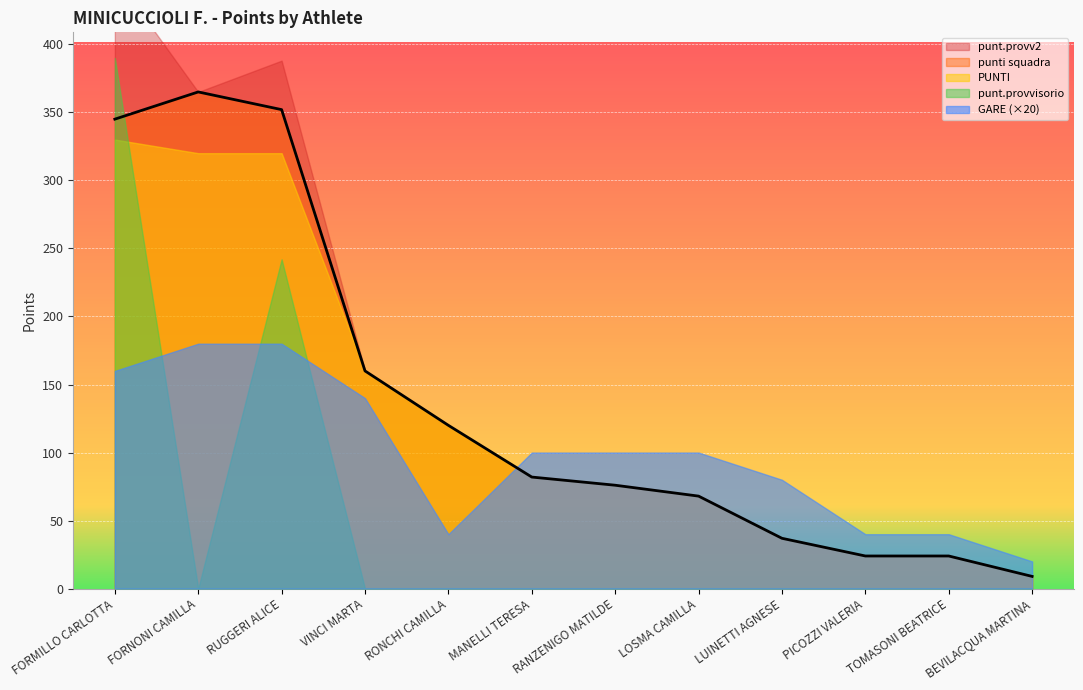

True or false: GARE and punti.provv2 intersect in this chart.

False